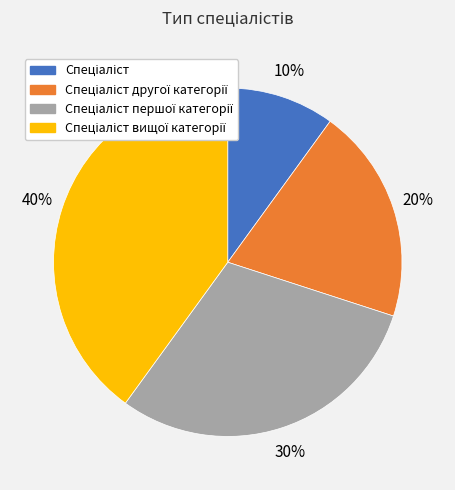

Is there a majority slice in this chart?

No